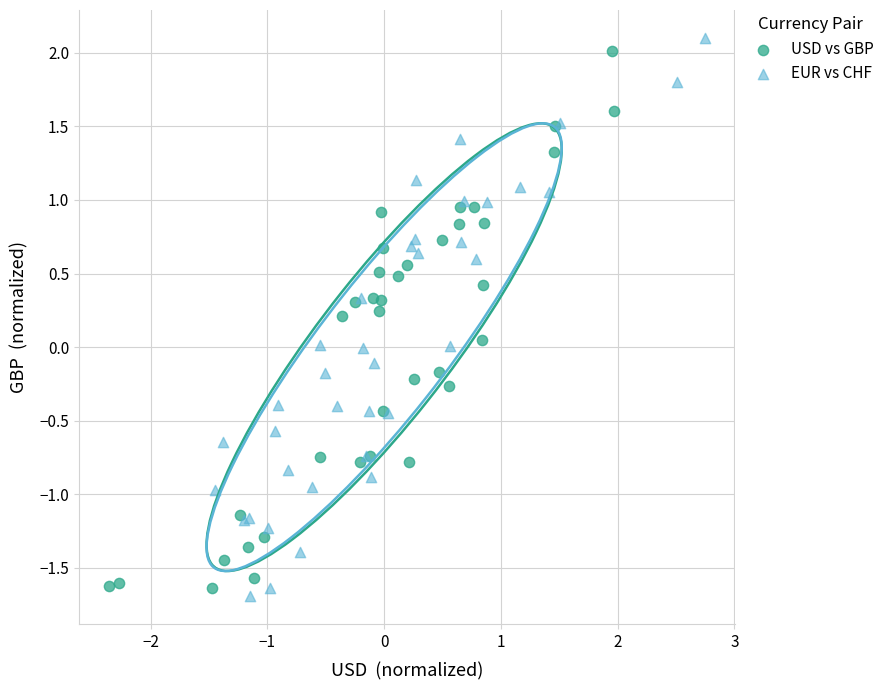

Which series has the widest spread of Y values?

EUR vs CHF